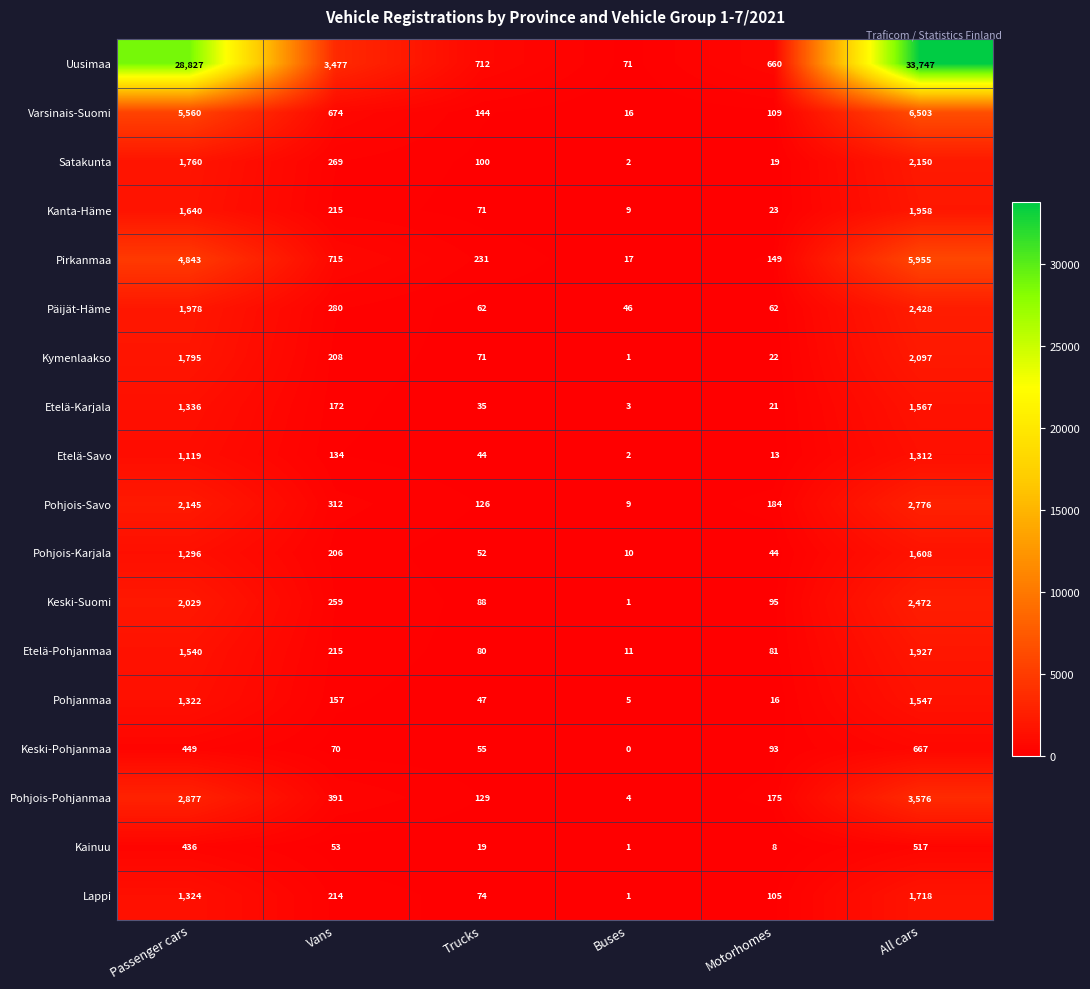

At which category is the sum across all series the highest?

All cars